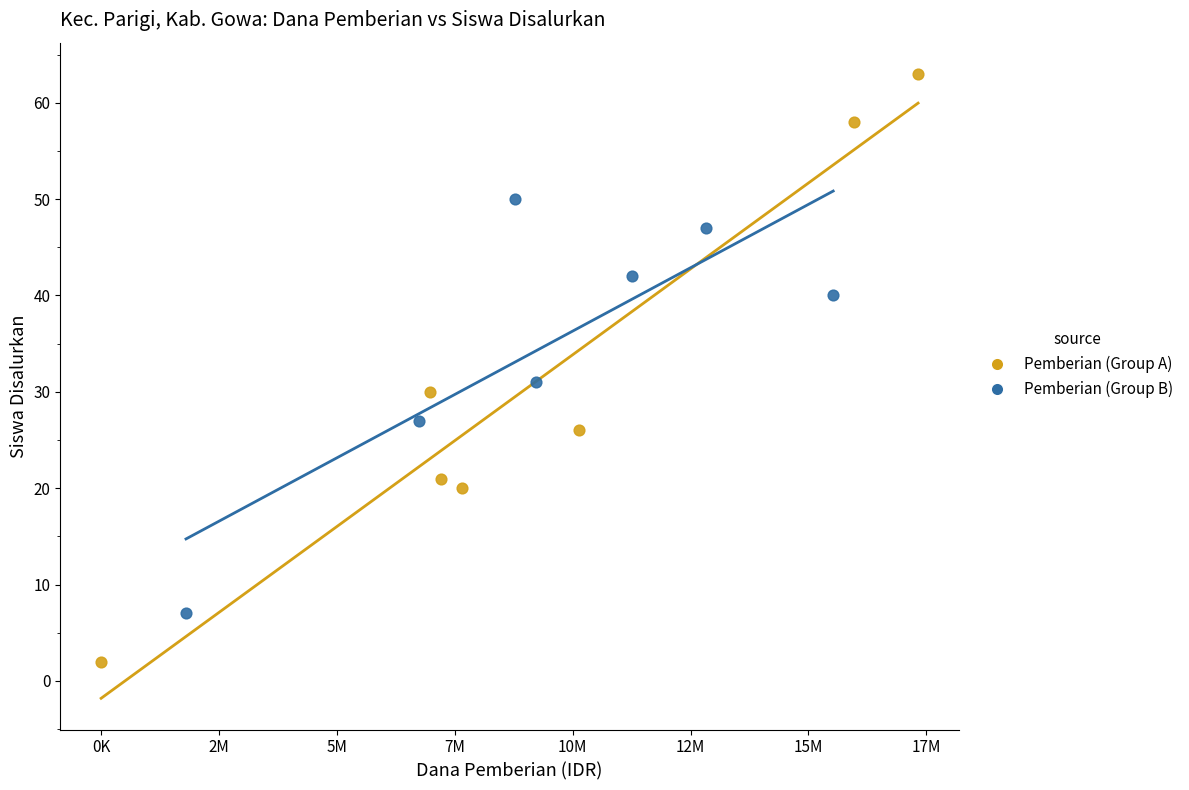

Which series reaches the maximum Y coordinate?

Pemberian (Group A)